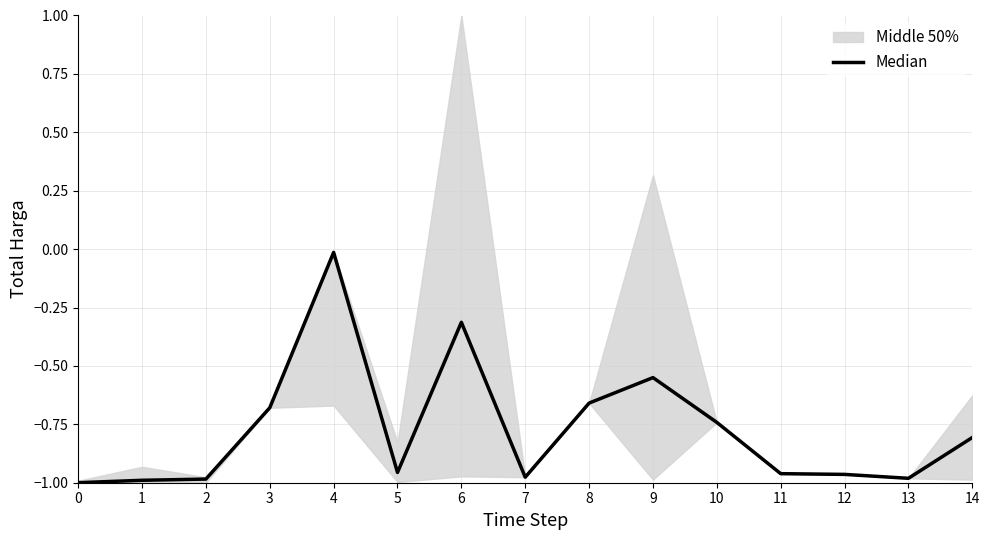

Rank the categories by value from lowest to highest.

0, 1, 2, 13, 7, 12, 11, 5, 14, 10, 3, 8, 9, 6, 4